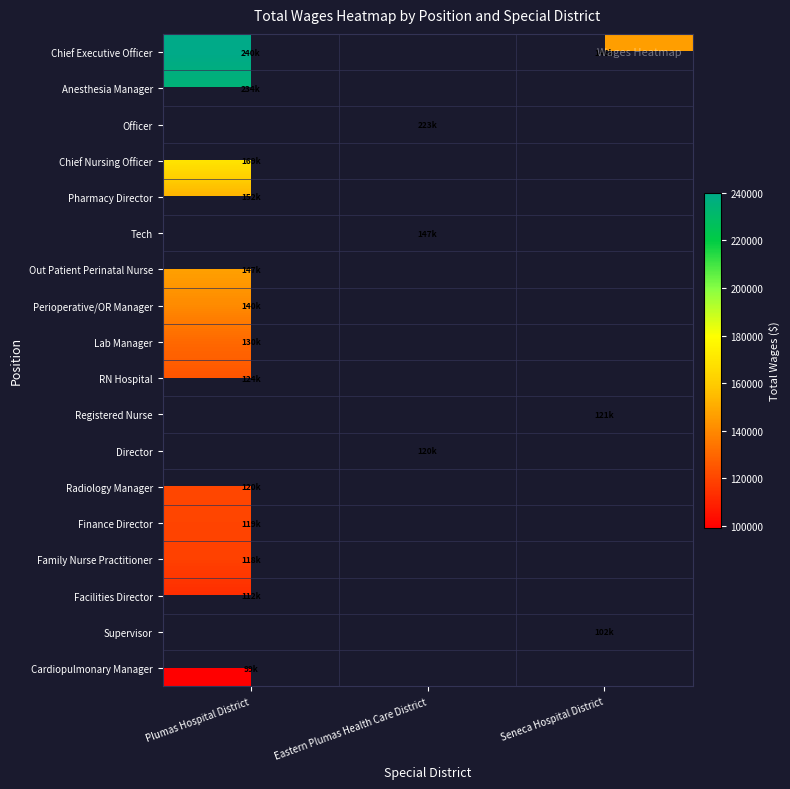

Is the value of Perioperative/OR Manager at Plumas Hospital District greater than the value of Facilities Director at Plumas Hospital District?

Yes